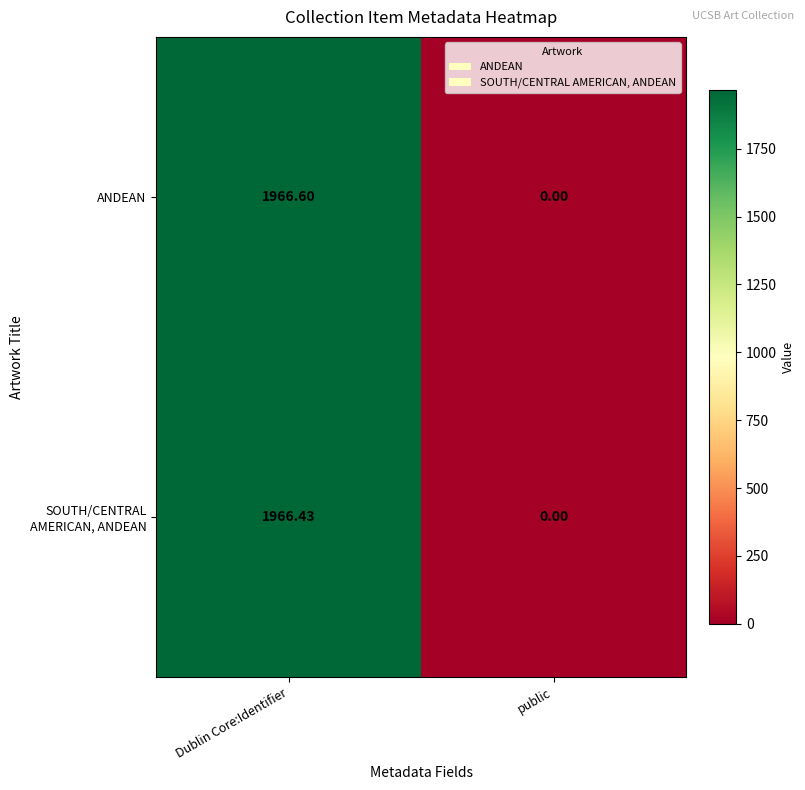

Which series has the widest spread of values?

ANDEAN